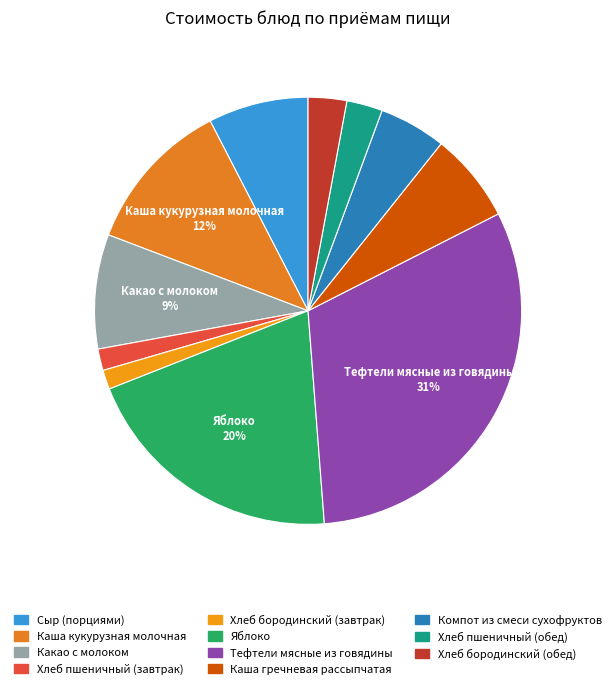

How many segments does this pie chart have?

11